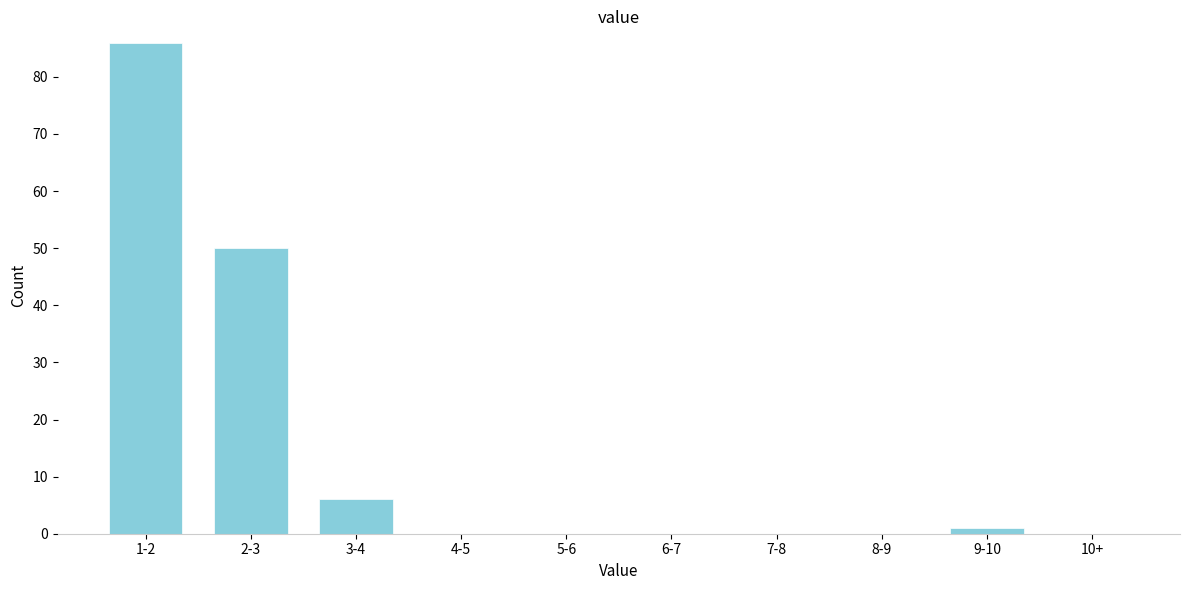

Reading right to left, extract all data points from this chart.

10+=0	9-10=1	8-9=0	7-8=0	6-7=0	5-6=0	4-5=0	3-4=6	2-3=50	1-2=86